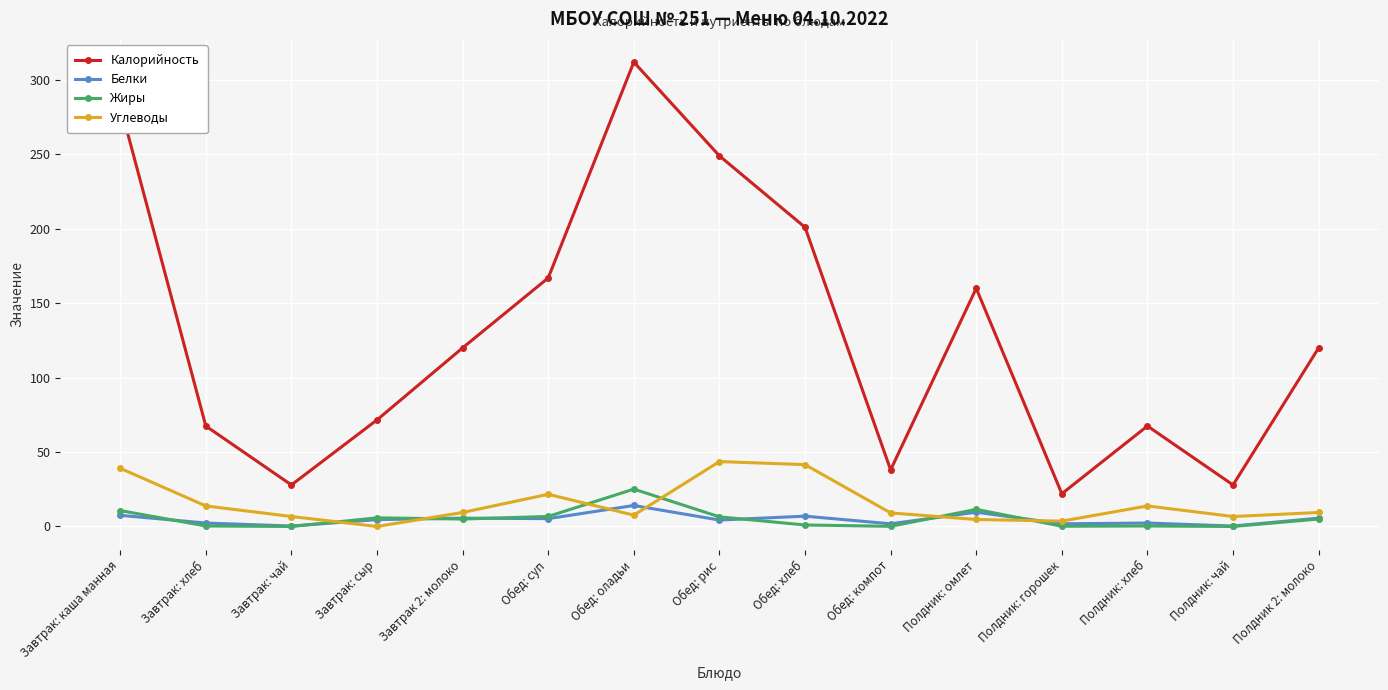

In Калорийность, how many points are higher than both neighbors (excluding endpoints)?

3